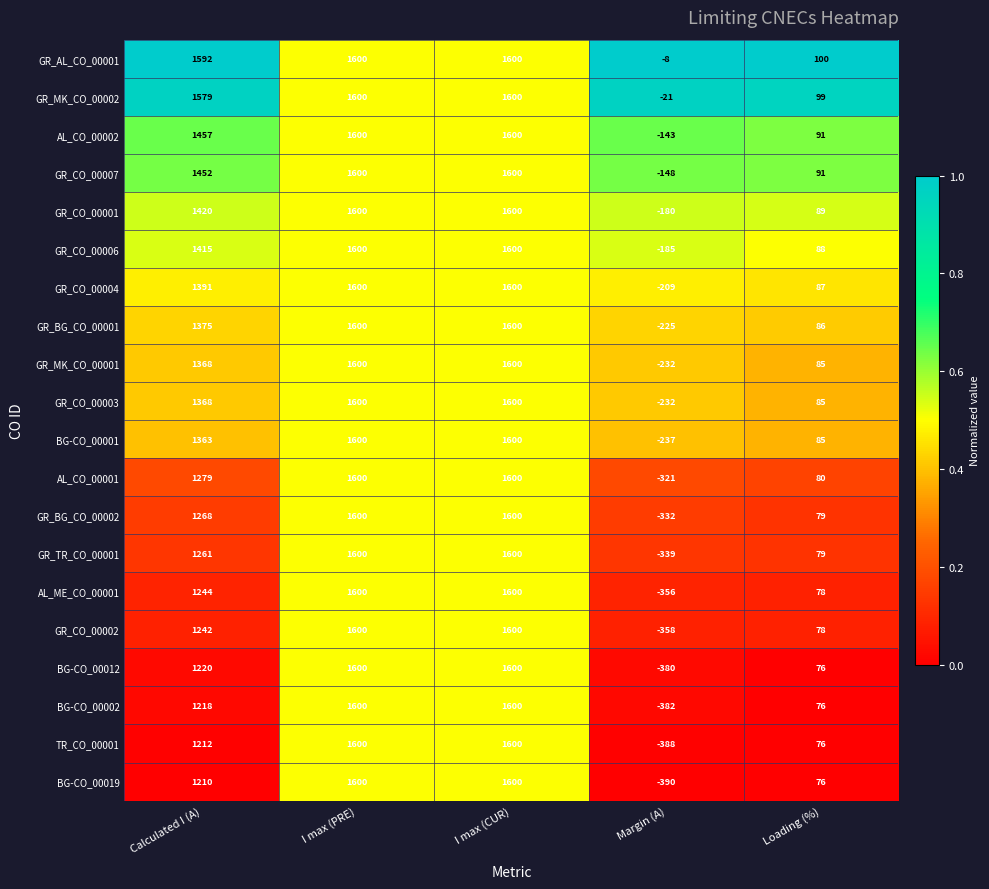

What is the total value across all series at Loading (%)?

1684